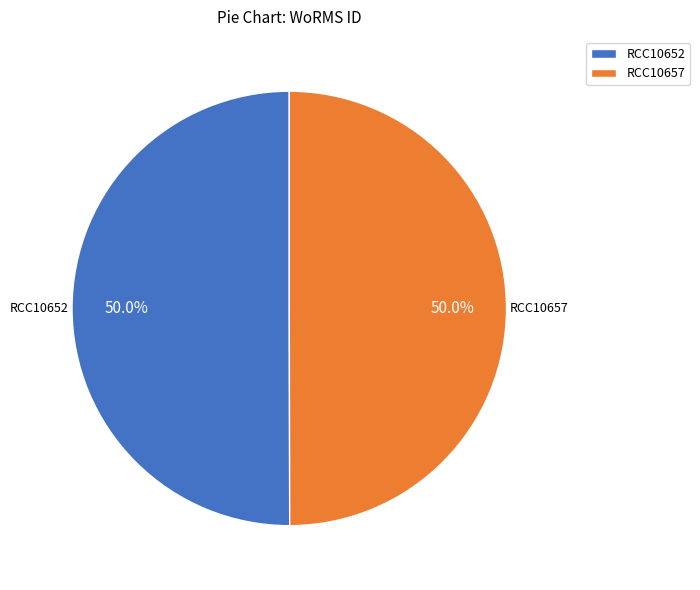

Do RCC10657 and RCC10652 together represent more than half of the pie?

Yes